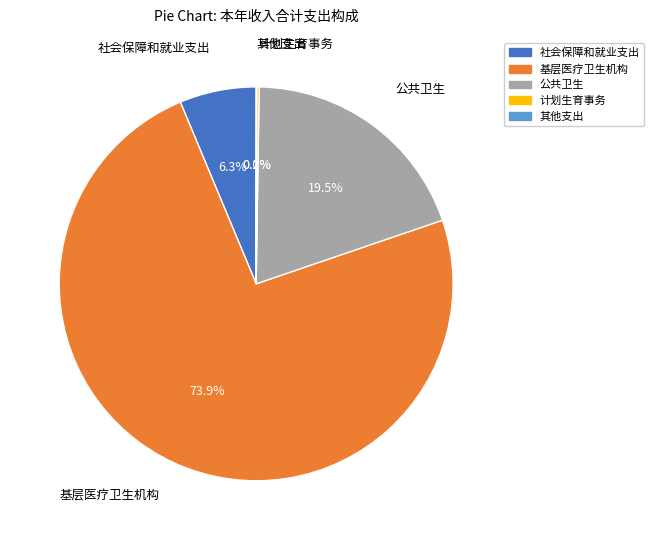

Which category has the biggest portion of the pie?

基层医疗卫生机构